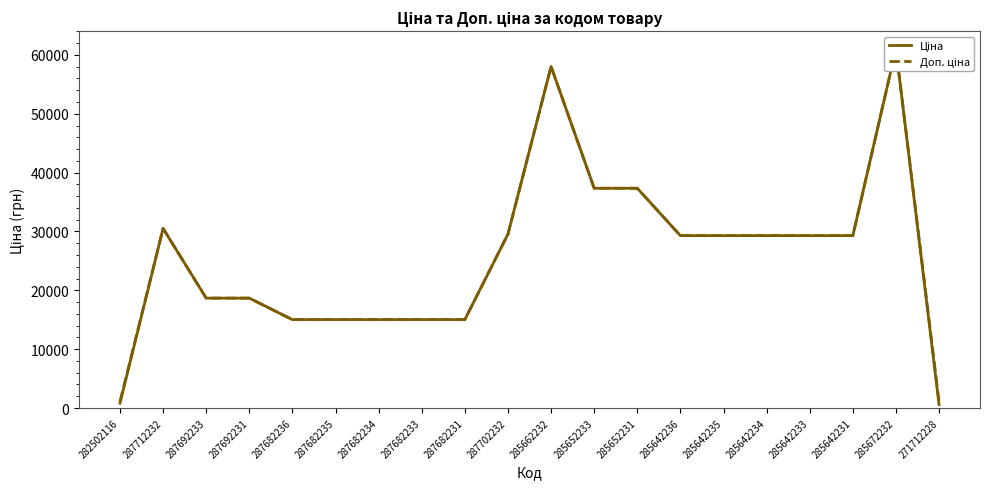

What value does the Ціна series have at 285672232?

61024.7